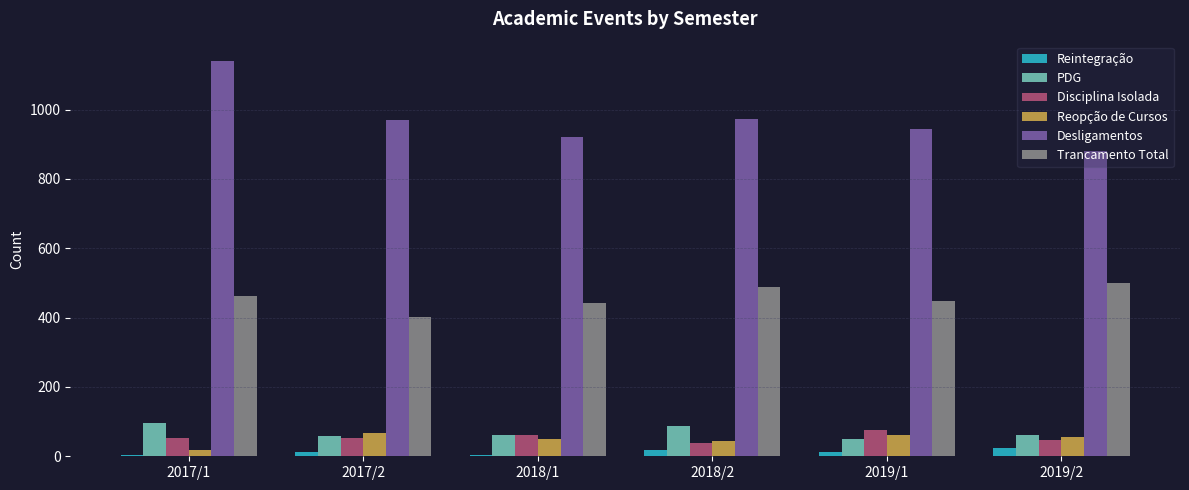

At which category does the chart reach its peak across all series?

2017/1